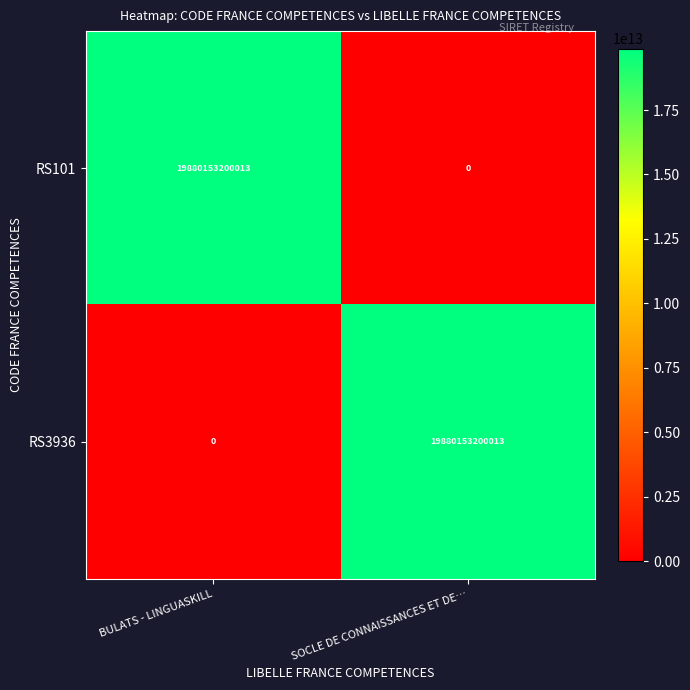

What is the difference between the RS101 values at SOCLE DE CONNAISSANCES ET DE… and BULATS - LINGUASKILL?

19880153200013